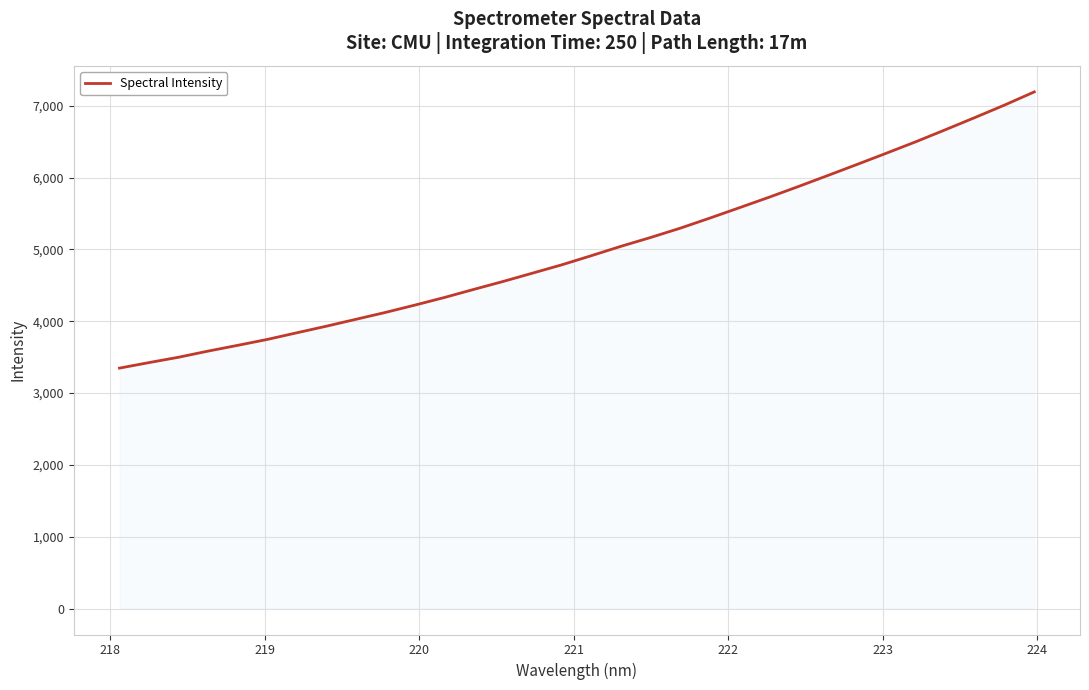

What is the greatest value displayed?

7192.7